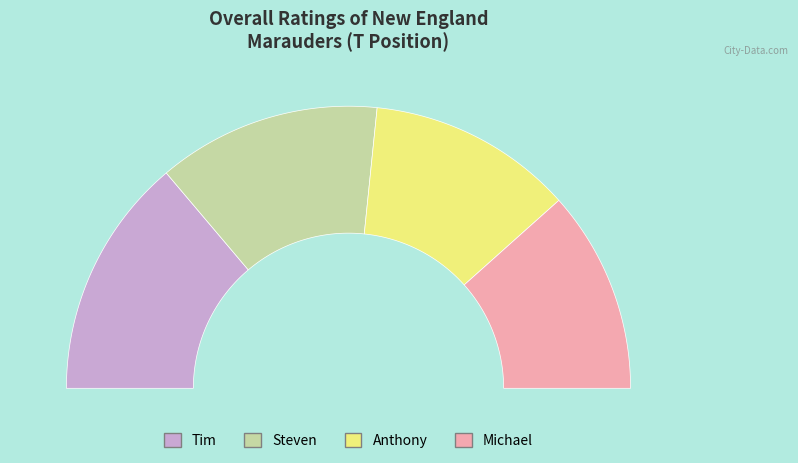

Rank the categories by value from lowest to highest.

Michael, Anthony, Steven, Tim